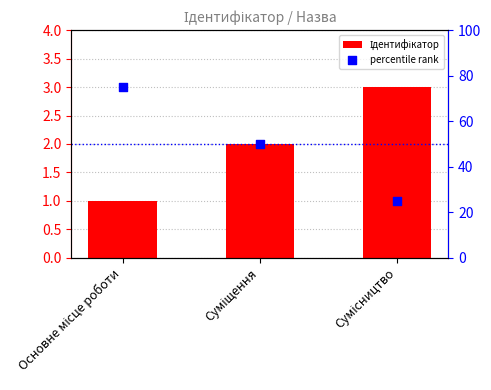

Which series reaches the maximum Y coordinate?

percentile rank